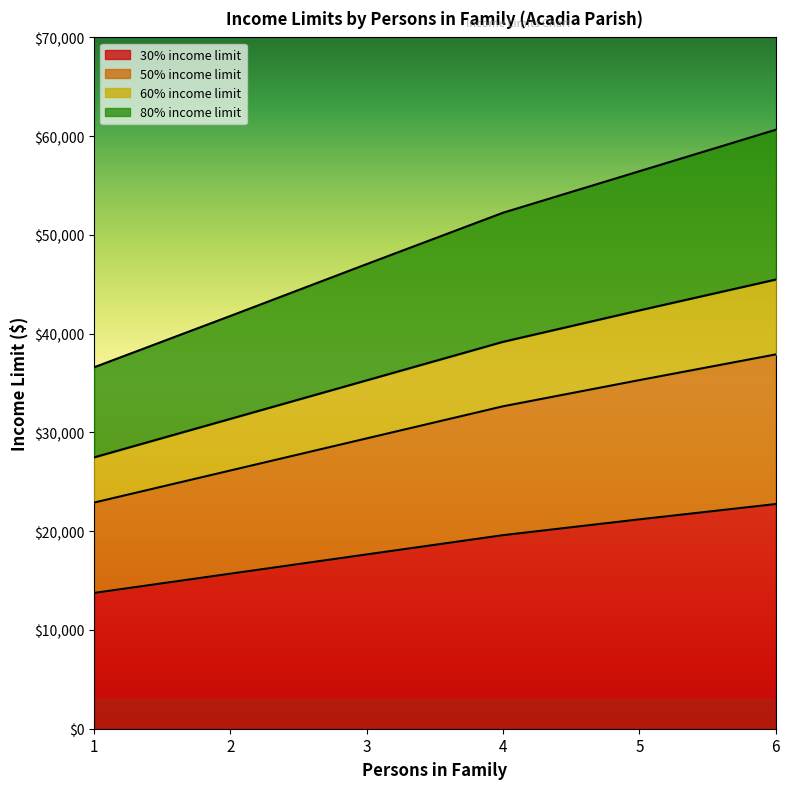

True or false: 80% income limit has more than 1 interior local peaks.

False